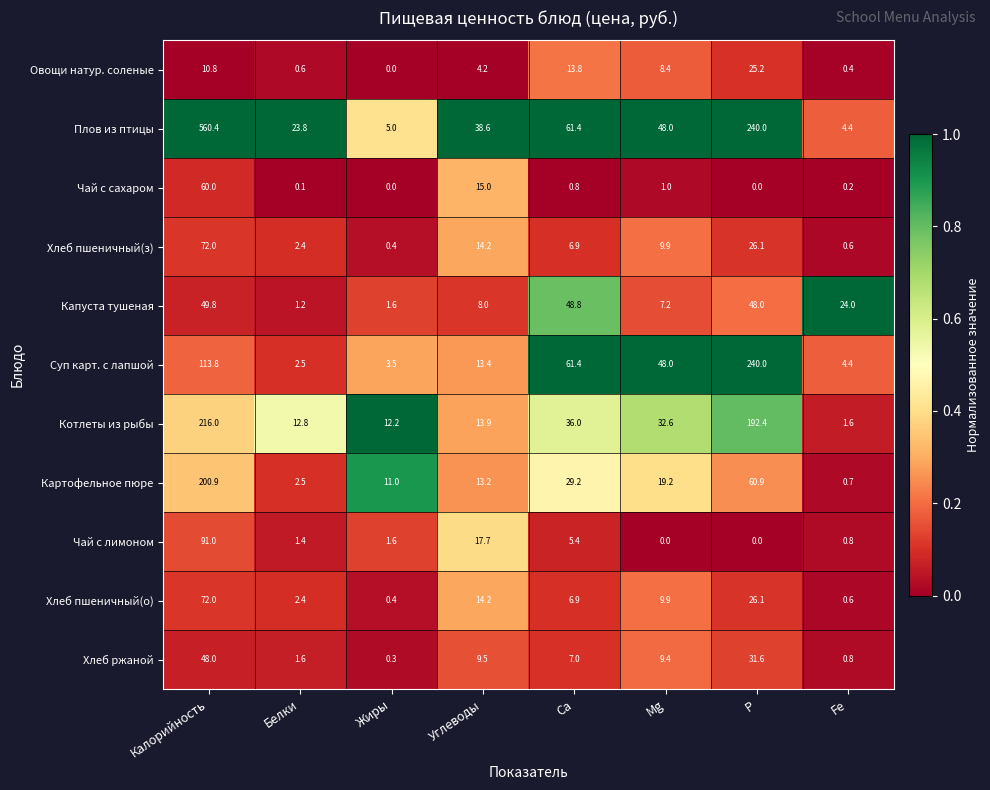

Which series has the largest total across all categories?

Плов из птицы